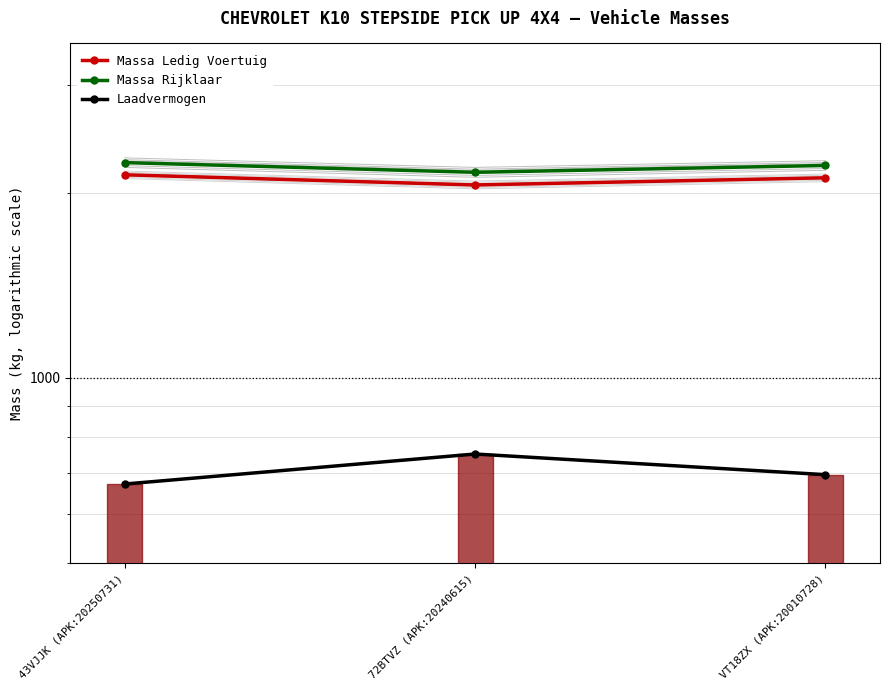

What are all the series names shown in the legend?

Massa Ledig Voertuig, Massa Rijklaar, Laadvermogen